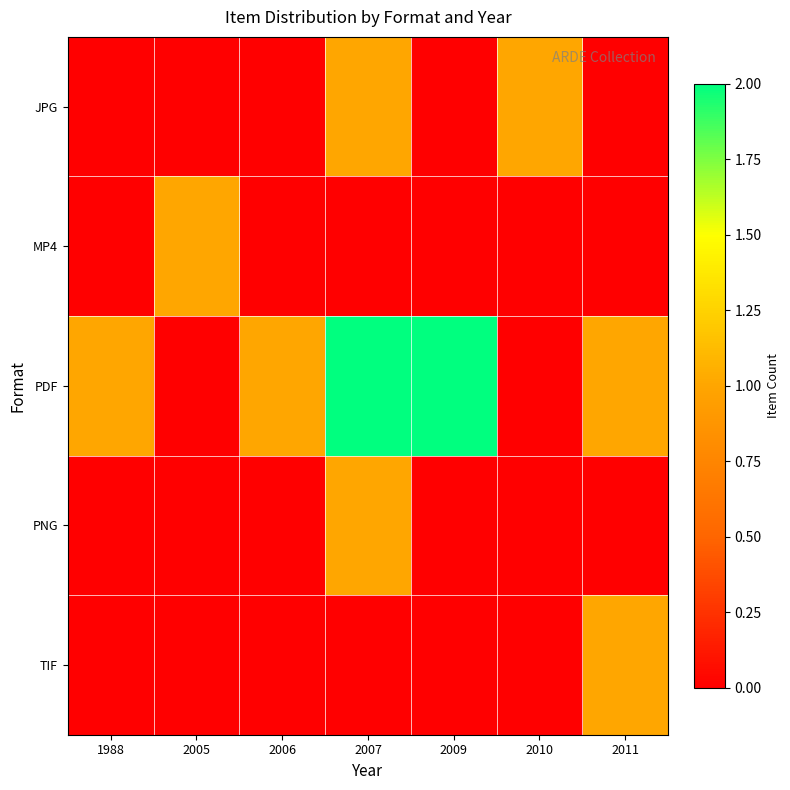

What is the greatest value displayed?

2